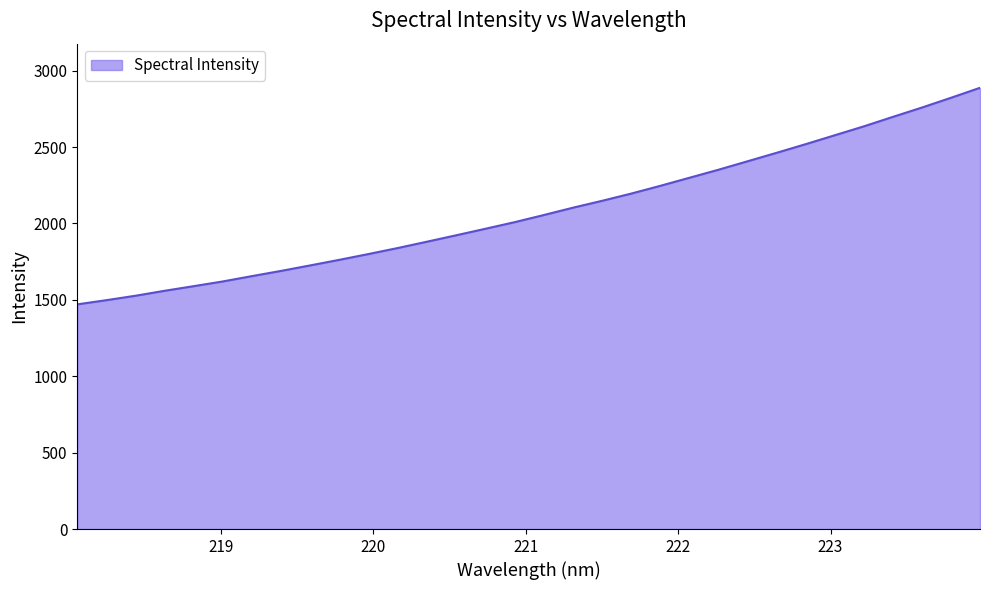

What is the maximum value shown in the chart?

2888.3